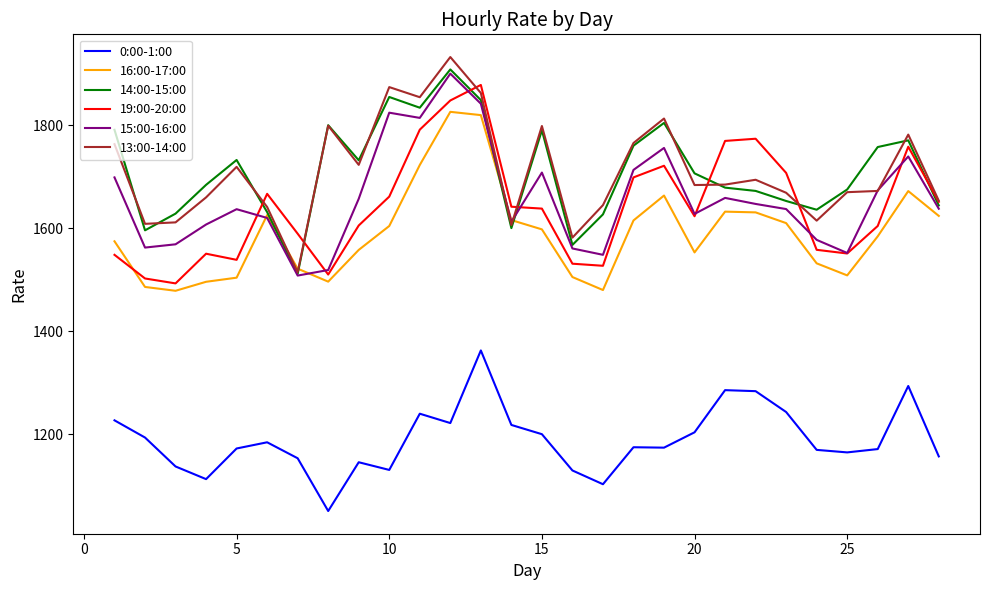

True or false: 14:00-15:00 and 0:00-1:00 cross at least once.

False